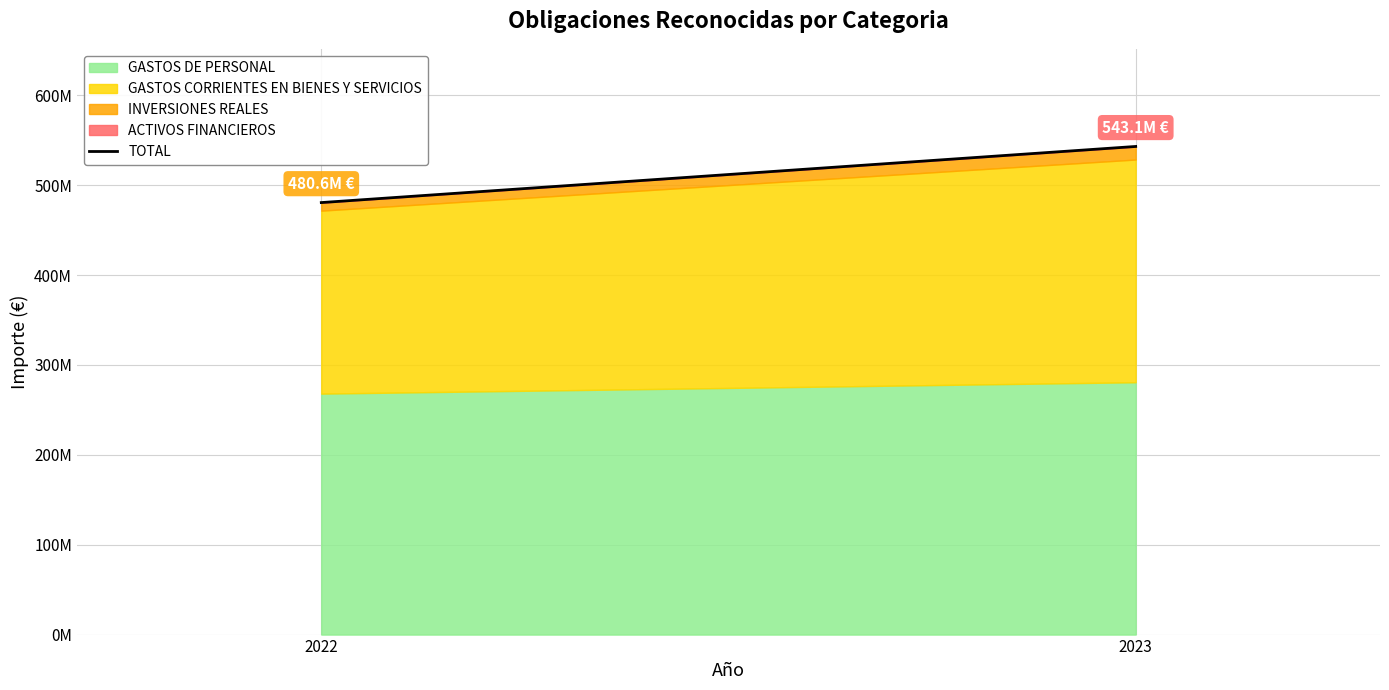

Reading left to right, transcribe all the data shown in this chart.

2022=480629218	2023=543055788